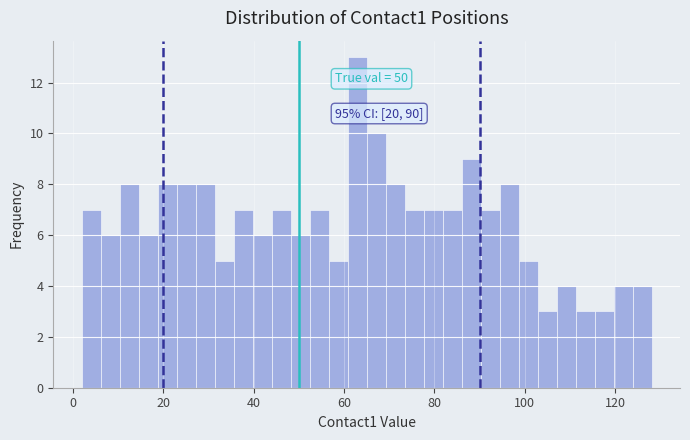

Around what value on the x-axis is the tallest bar? Give the approximate position of its centre, as read against the axis.

62